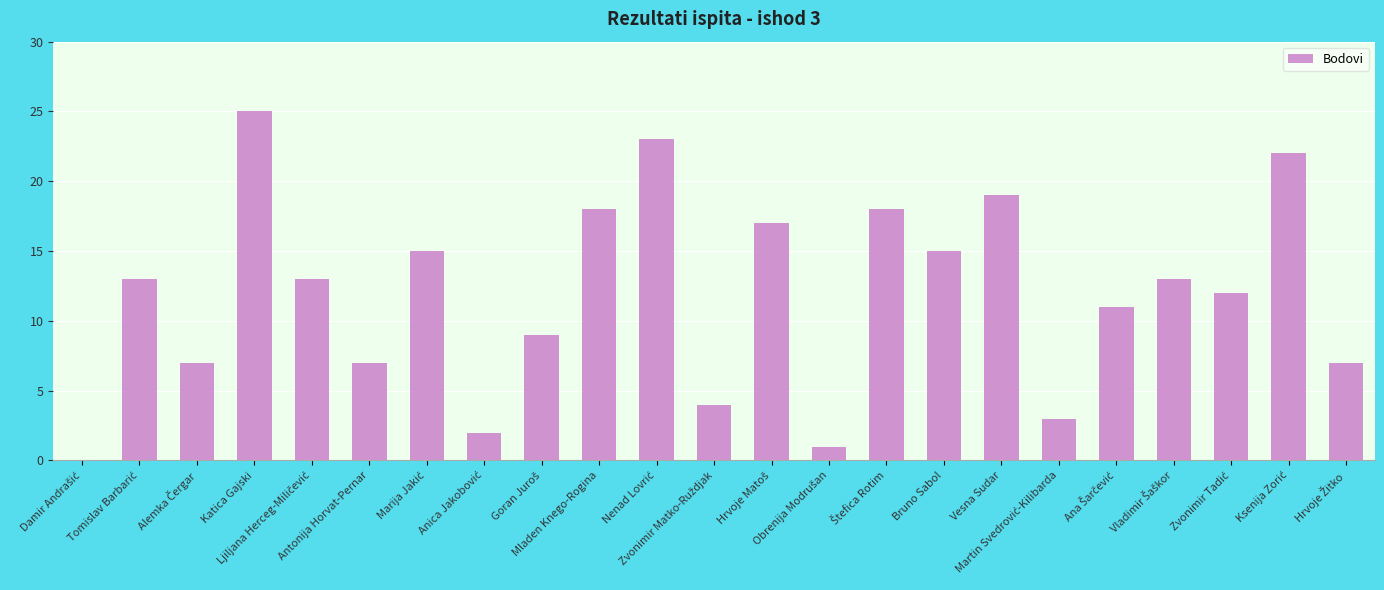

What is the greatest value displayed?

25